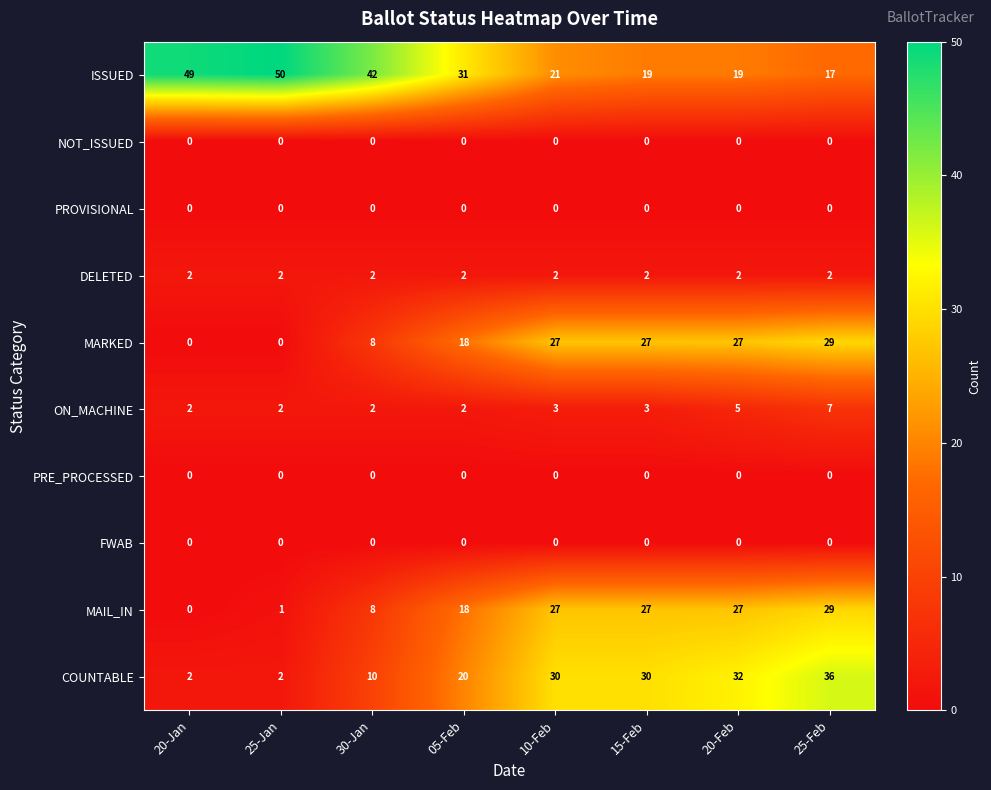

What is the total value across all series at 30-Jan?

72